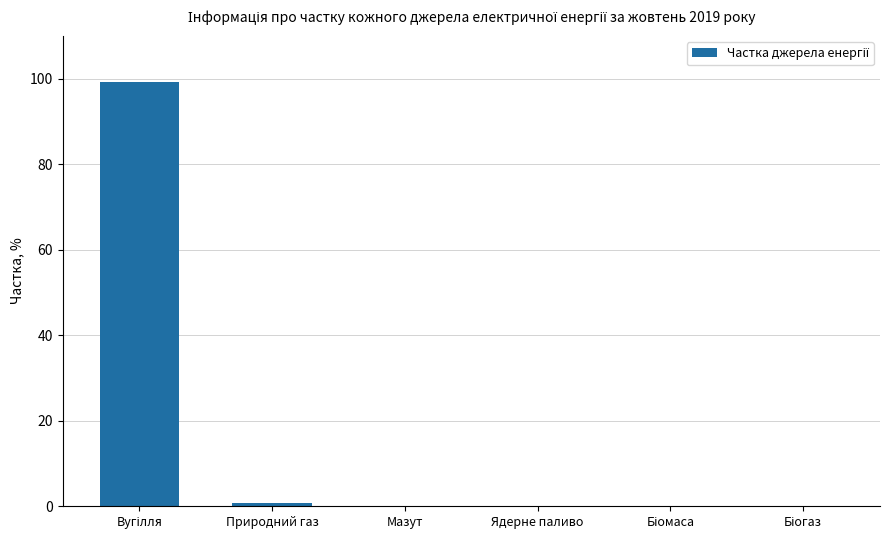

What is the maximum value shown in the chart?

99.2